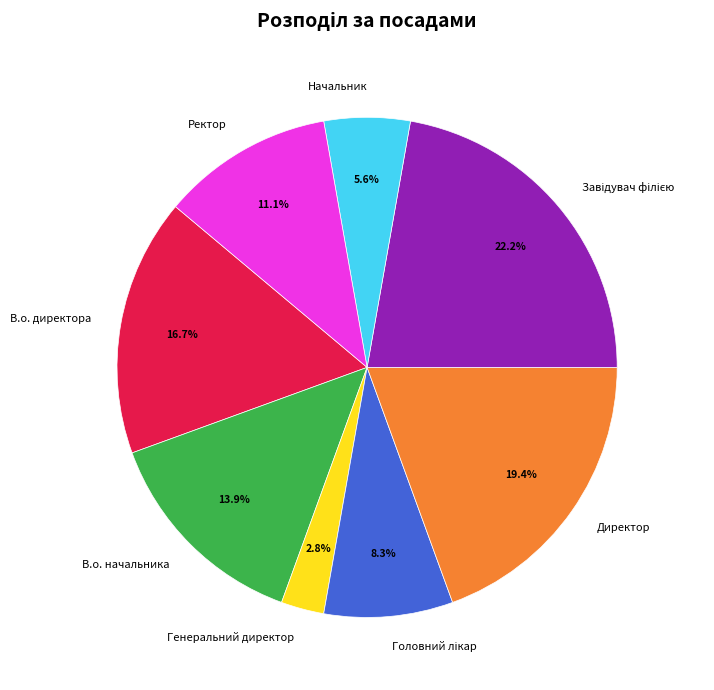

To the nearest percent, what is the average slice percentage?

12%